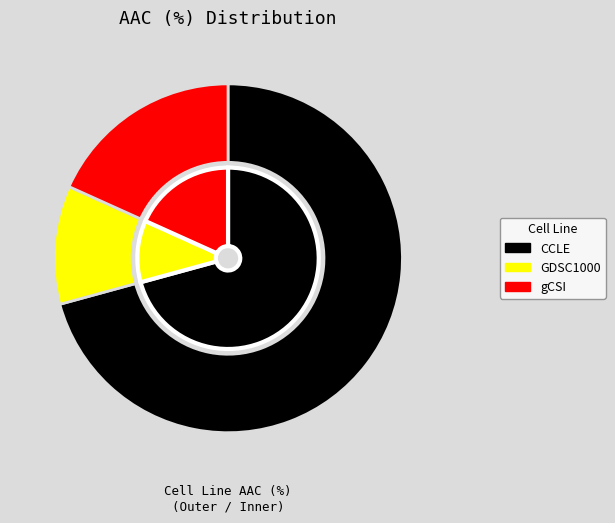

To the nearest percent, what is the difference between the largest and smallest slice percentages?

60%